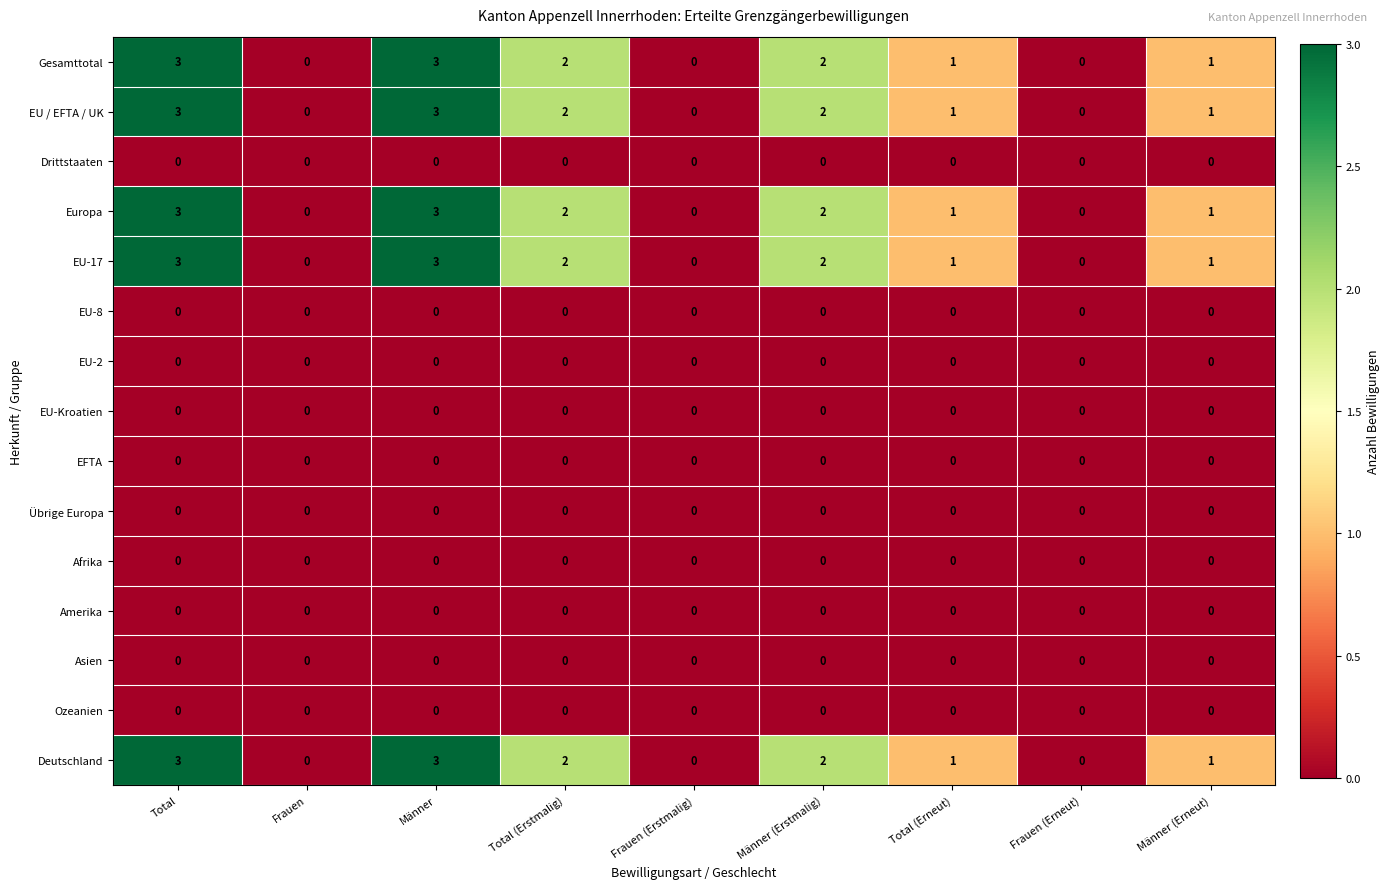

What is the difference between the maximum and second lowest values in the Gesamttotal series?

3